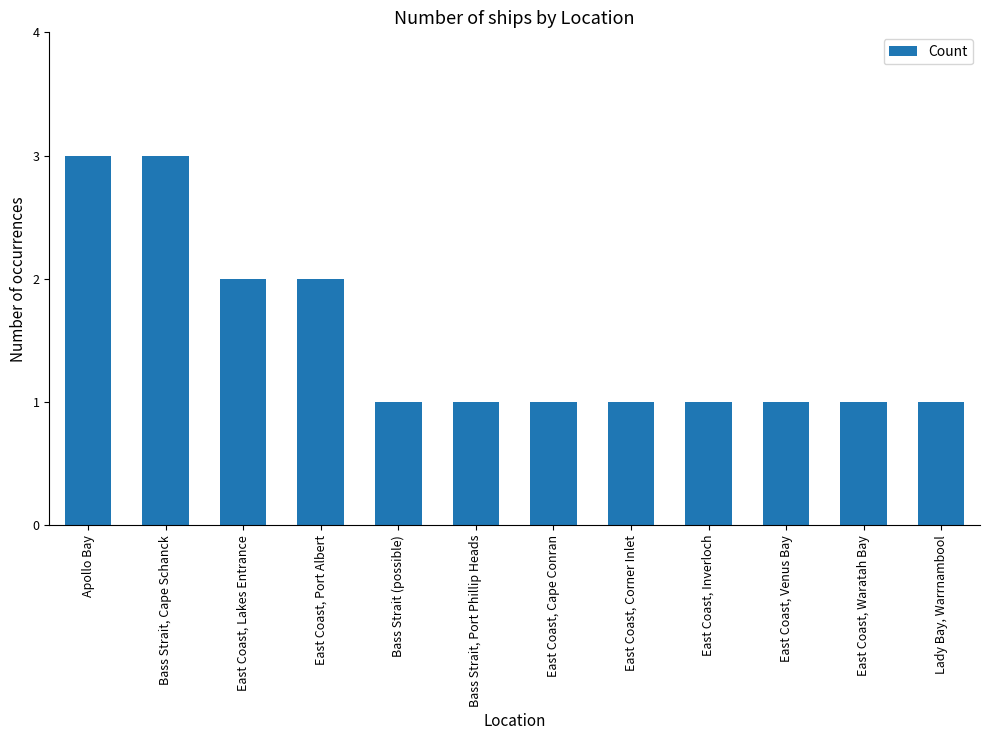

How many bars are there in total?

12